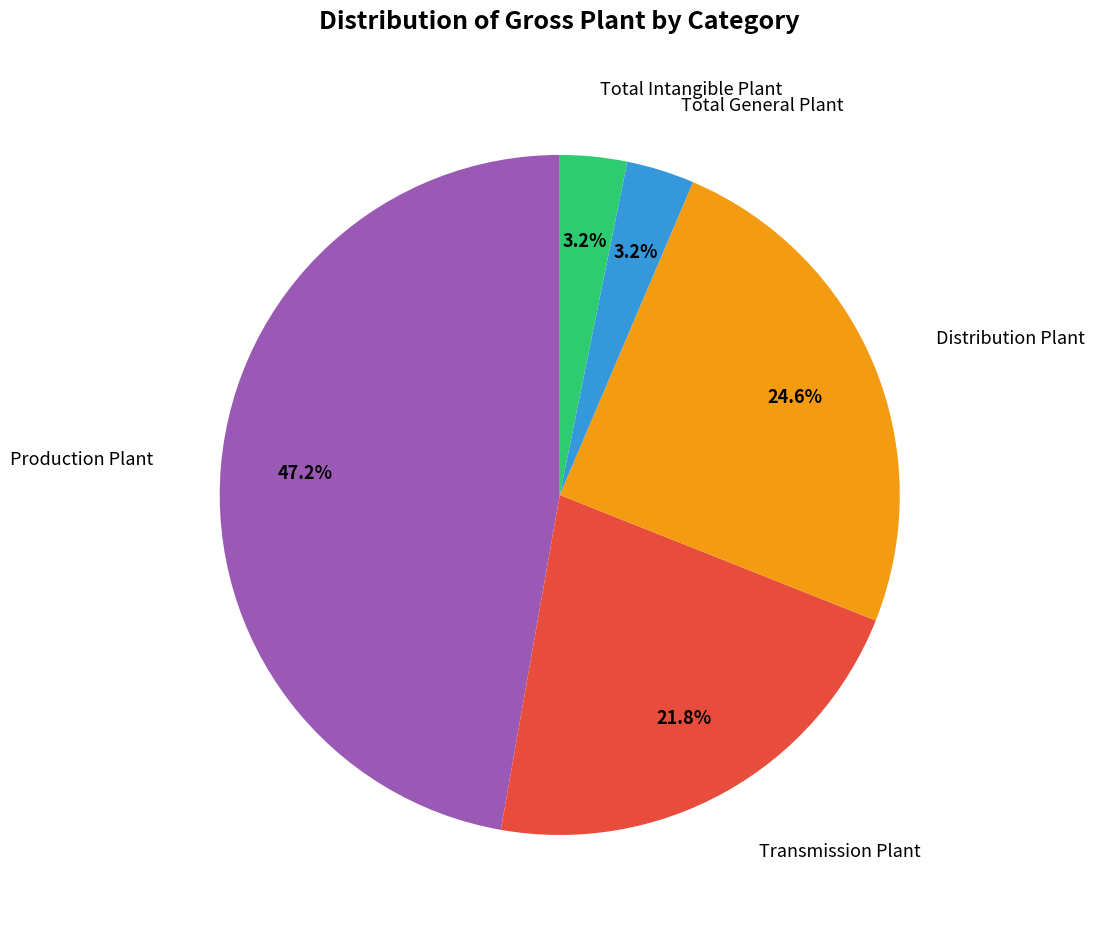

How many segments does this pie chart have?

5